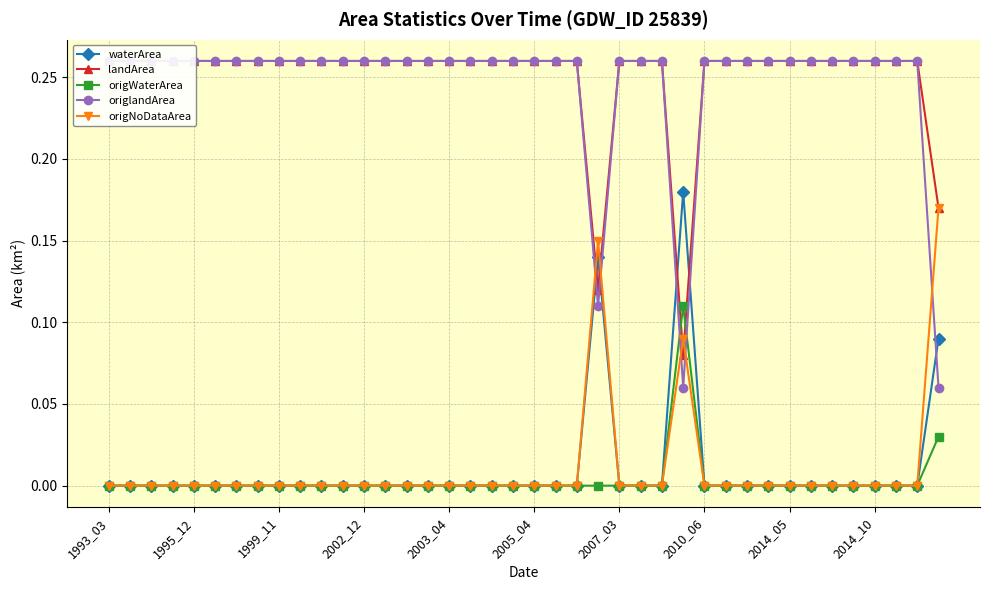

Reading right to left, what are all the values shown in this chart?

waterArea: 0.1	0.0	0.0	0.0	0.0	0.0	0.0	0.0	0.0	0.0	0.0	0.0	0.2	0.0	0.0	0.0	0.1	0.0	0.0	0.0	0.0	0.0	0.0	0.0	0.0	0.0	0.0	0.0	0.0	0.0	0.0	0.0	0.0	0.0	0.0	0.0	0.0	0.0	0.0	0.0
landArea: 0.2	0.3	0.3	0.3	0.3	0.3	0.3	0.3	0.3	0.3	0.3	0.3	0.1	0.3	0.3	0.3	0.1	0.3	0.3	0.3	0.3	0.3	0.3	0.3	0.3	0.3	0.3	0.3	0.3	0.3	0.3	0.3	0.3	0.3	0.3	0.3	0.3	0.3	0.3	0.3
origWaterArea: 0.0	0.0	0.0	0.0	0.0	0.0	0.0	0.0	0.0	0.0	0.0	0.0	0.1	0.0	0.0	0.0	0.0	0.0	0.0	0.0	0.0	0.0	0.0	0.0	0.0	0.0	0.0	0.0	0.0	0.0	0.0	0.0	0.0	0.0	0.0	0.0	0.0	0.0	0.0	0.0
origlandArea: 0.1	0.3	0.3	0.3	0.3	0.3	0.3	0.3	0.3	0.3	0.3	0.3	0.1	0.3	0.3	0.3	0.1	0.3	0.3	0.3	0.3	0.3	0.3	0.3	0.3	0.3	0.3	0.3	0.3	0.3	0.3	0.3	0.3	0.3	0.3	0.3	0.3	0.3	0.3	0.3
origNoDataArea: 0.2	0.0	0.0	0.0	0.0	0.0	0.0	0.0	0.0	0.0	0.0	0.0	0.1	0.0	0.0	0.0	0.1	0.0	0.0	0.0	0.0	0.0	0.0	0.0	0.0	0.0	0.0	0.0	0.0	0.0	0.0	0.0	0.0	0.0	0.0	0.0	0.0	0.0	0.0	0.0